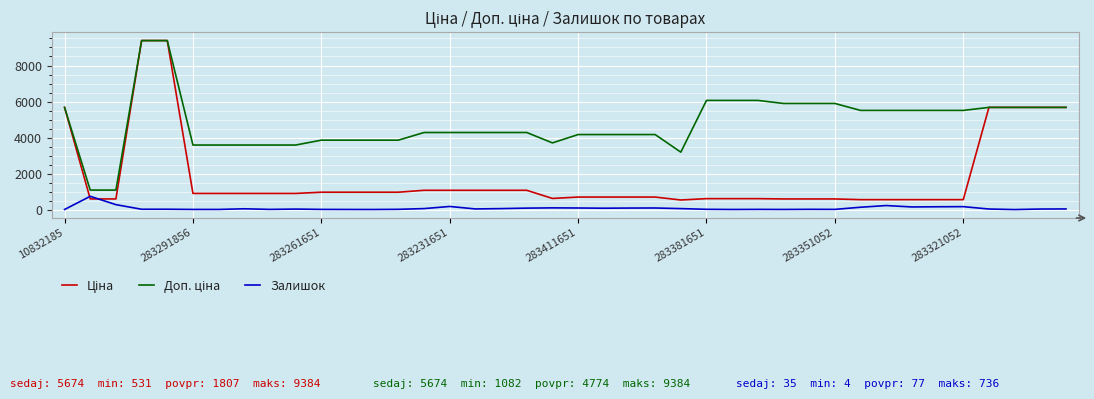

What is the greatest value displayed?

9384.0